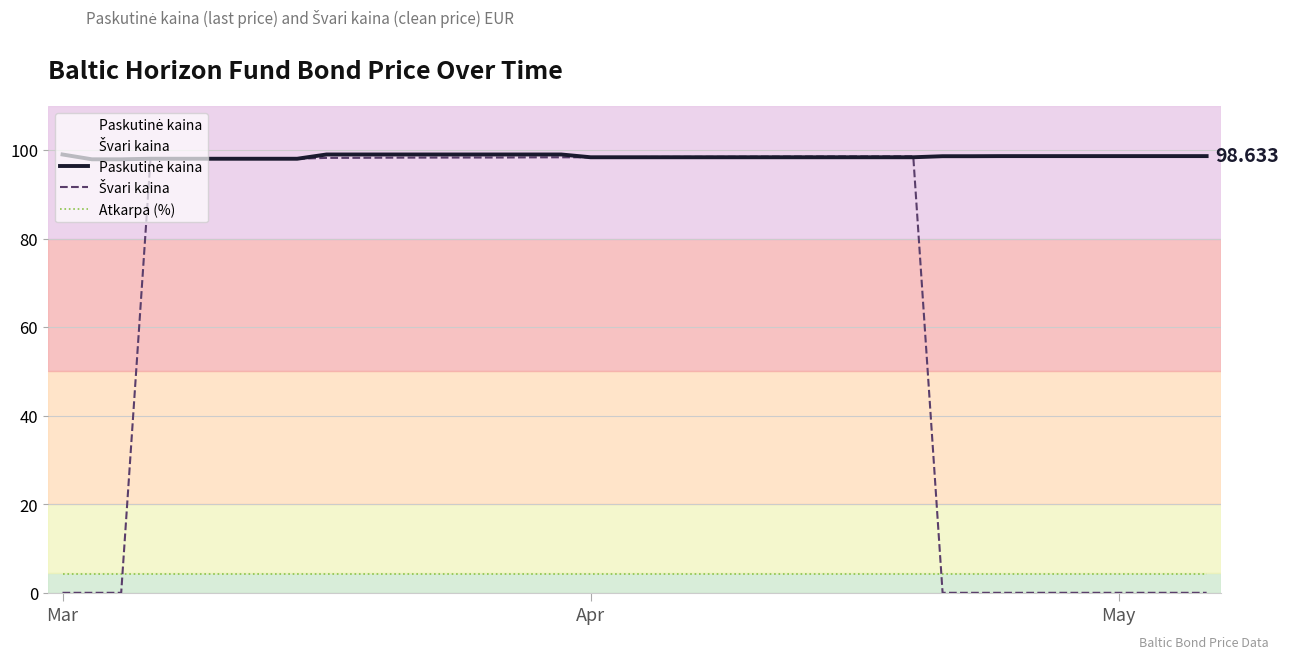

The value of Paskutinė kaina at 16 is 44.7. True or false?

False